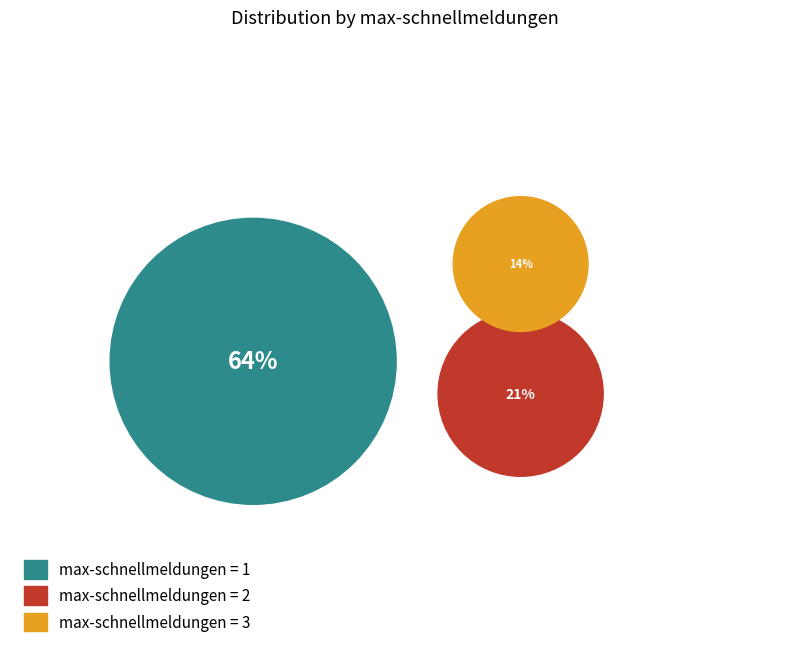

Rank the categories by value from lowest to highest.

3, 2, 1